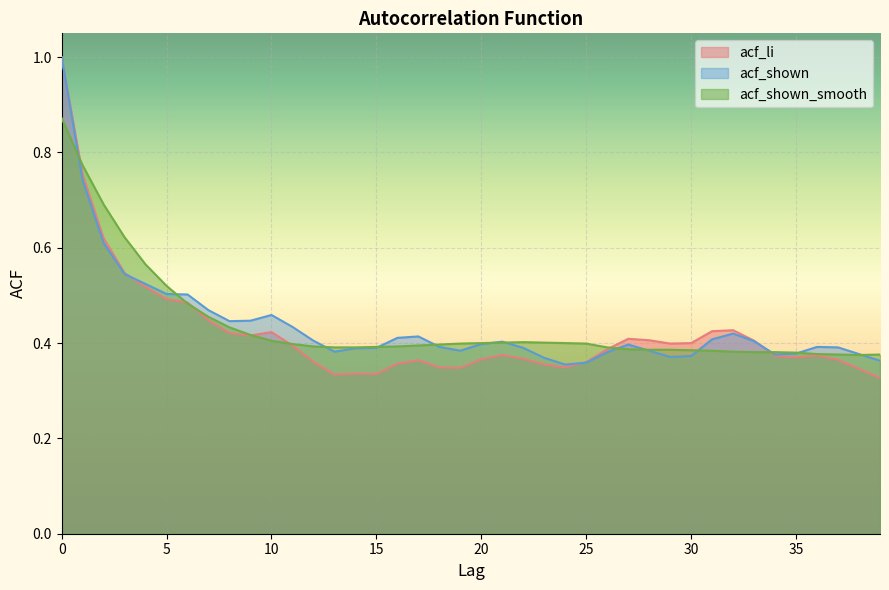

Between 15 and 12, which is larger?

12